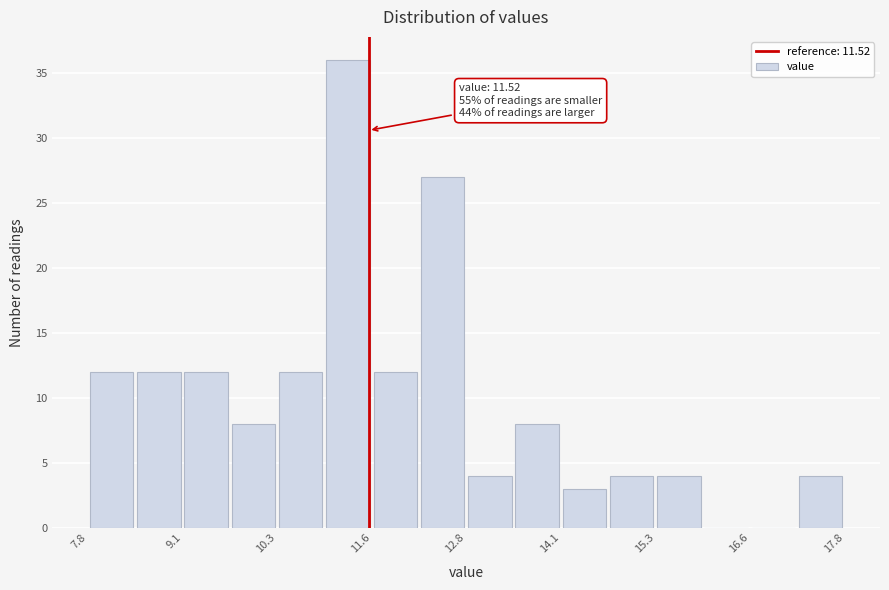

Read against the x-axis, roughly where is the centre of the tallest bar?

11.2